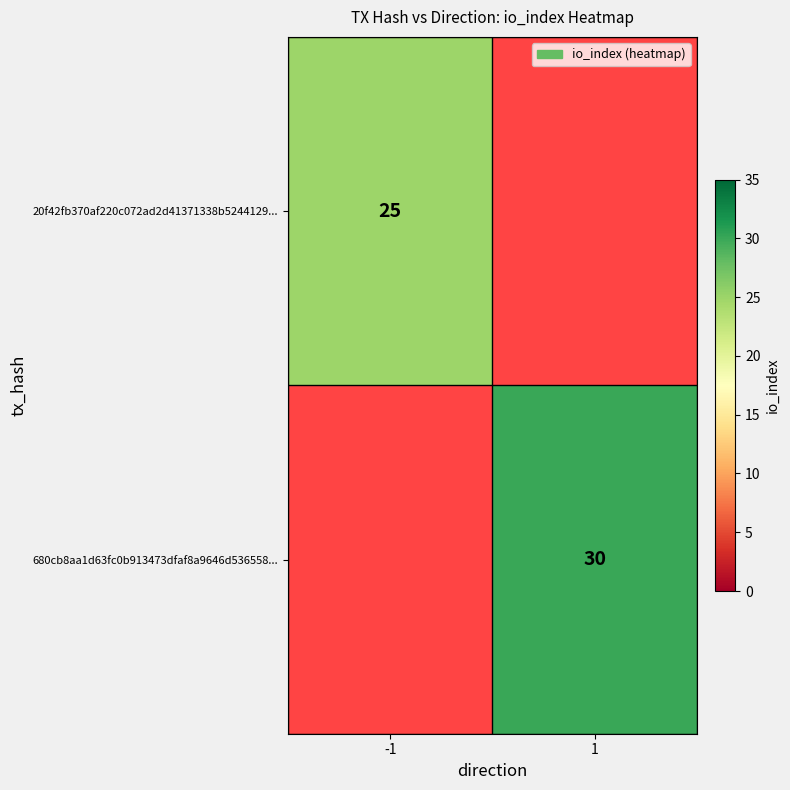

Is it true that 20f42fb370af220c072ad2d41371338b5244129... equals 15 at -1?

False